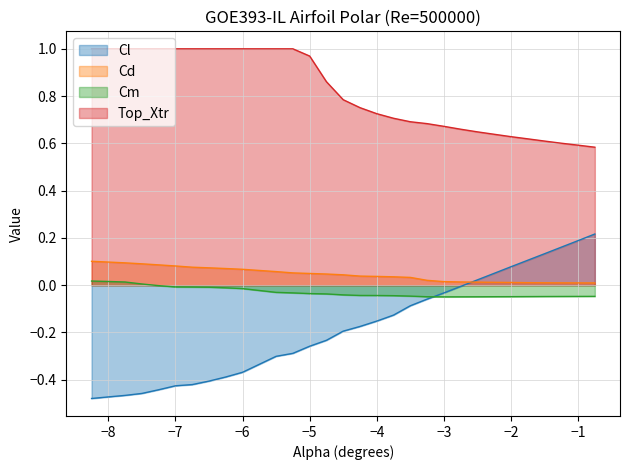

True or false: Top_Xtr and Cd cross at least once.

False